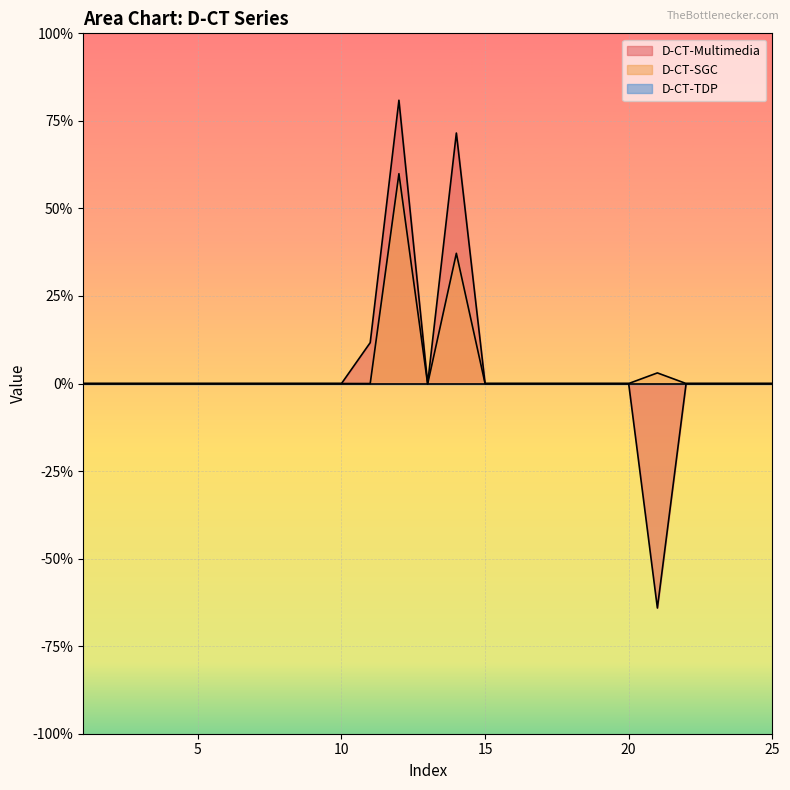

Reading left to right, extract all data points from this chart.

D-CT-Multimedia: 0.0	0.0	0.0	0.0	0.0	0.0	0.0	0.0	0.0	0.0	0.1	0.8	0.0	0.7	0.0	0.0	0.0	0.0	0.0	0.0	-0.6	0.0	0.0	0.0	0.0
D-CT-SGC: 0.0	0.0	0.0	0.0	0.0	0.0	0.0	0.0	0.0	0.0	-0.0	0.6	-0.0	0.4	0.0	0.0	0.0	0.0	0.0	0.0	0.0	0.0	0.0	0.0	0.0